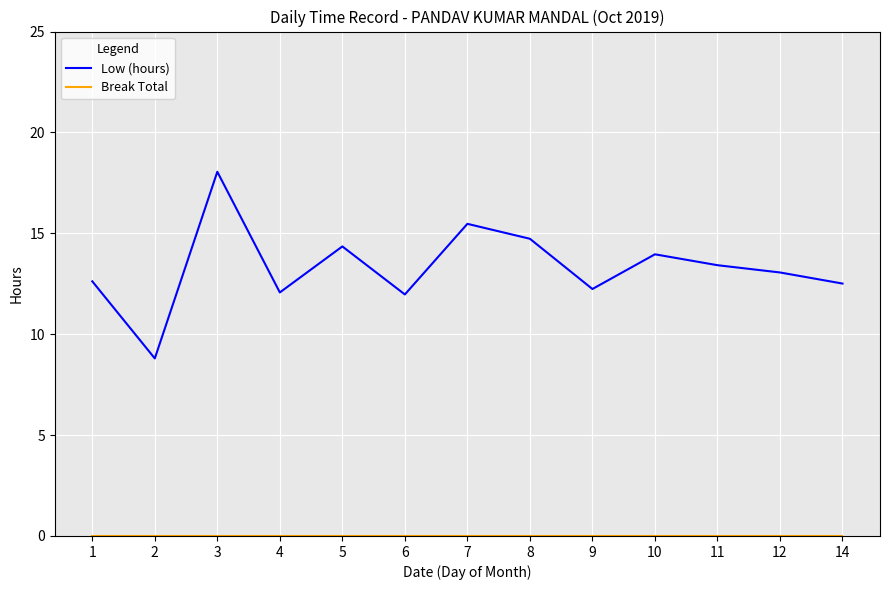

What is the difference between the Low (hours) values at 10 and 7?

1.5